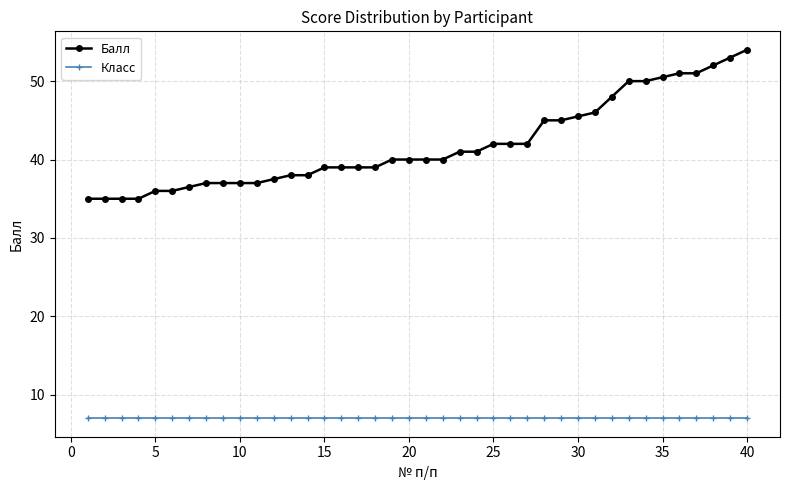

Count the number of data series in this chart.

2